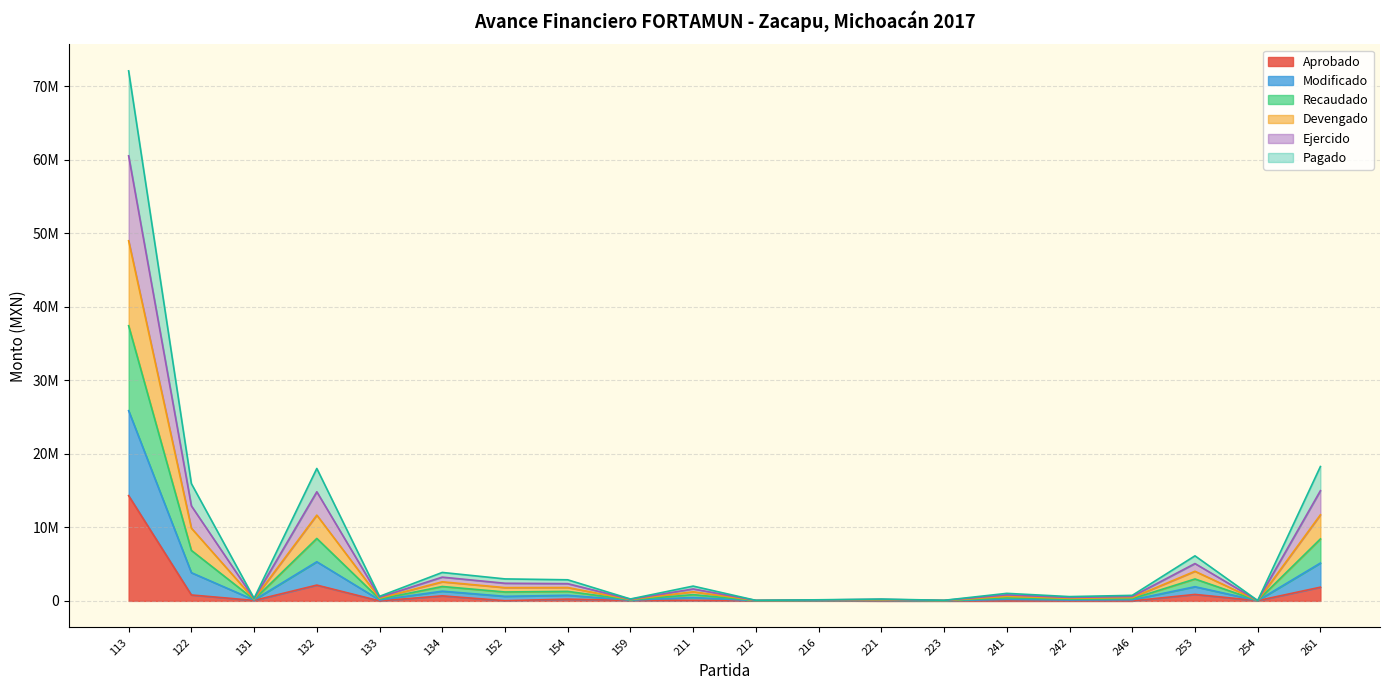

True or false: Devengado and Recaudado intersect in this chart.

False